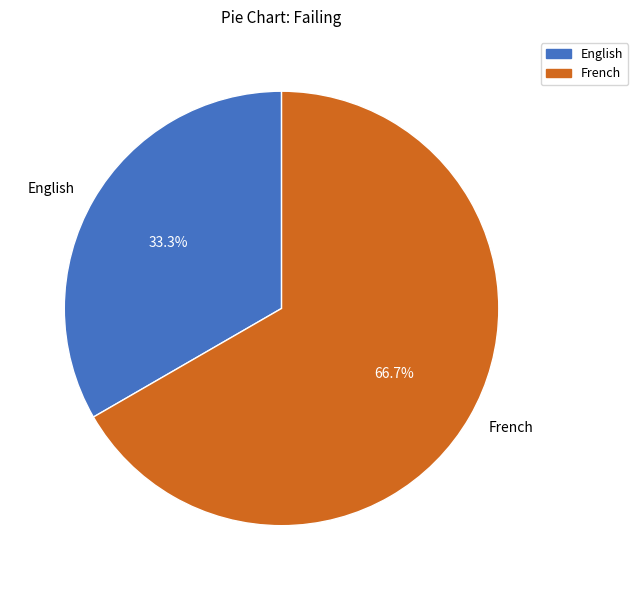

Approximately how many times larger is the value at French compared to English?

2.0